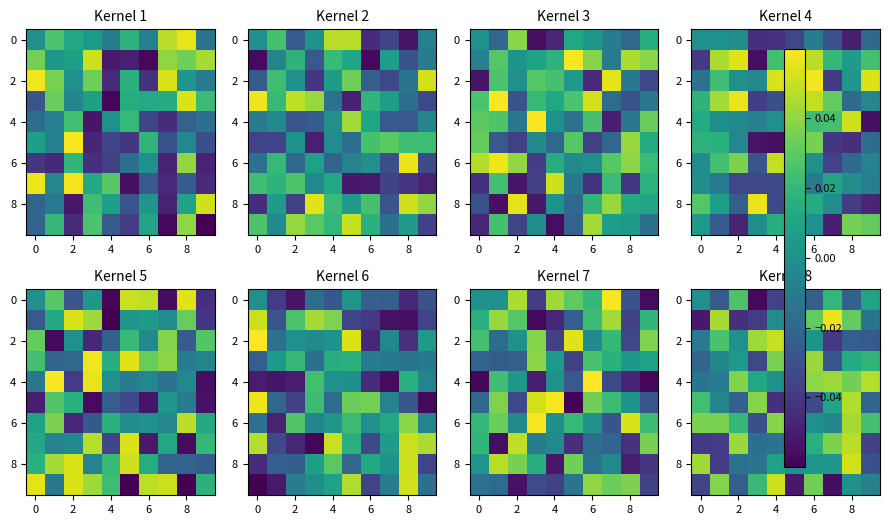

Count the number of categories in the chart.

10